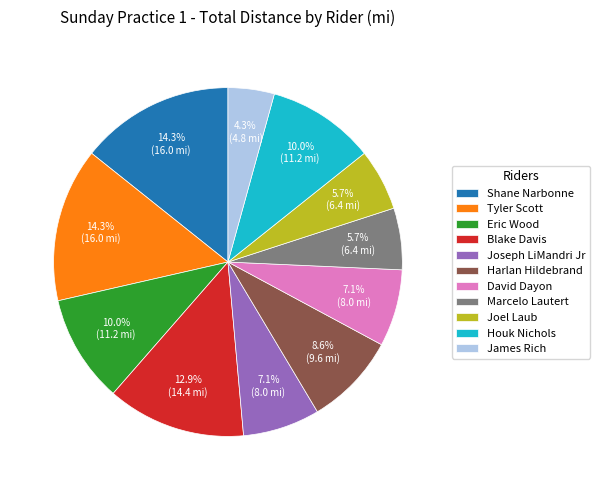

How many segments does this pie chart have?

11